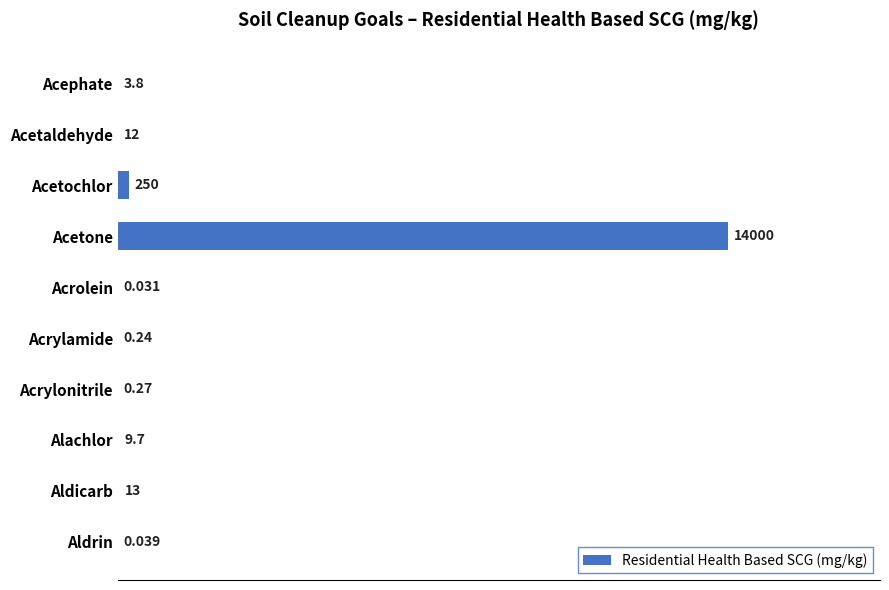

At which label is the value closest to 7000?

Acetochlor